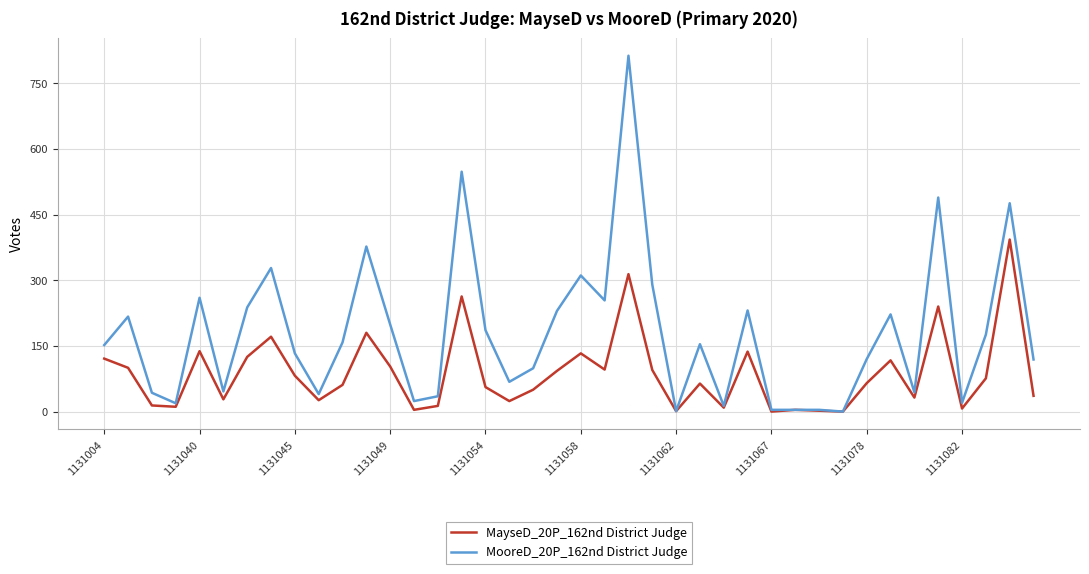

Which series has the largest total across all categories?

MooreD_20P_162nd District Judge